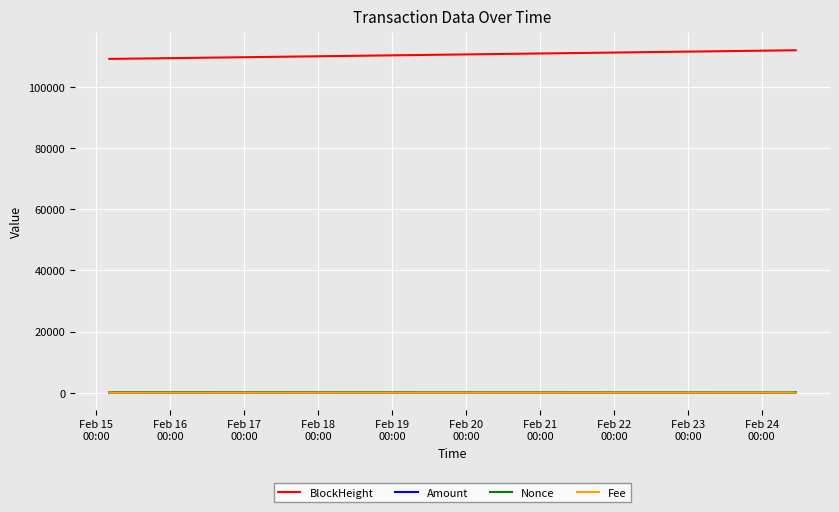

True or false: BlockHeight and Fee cross at least once.

False